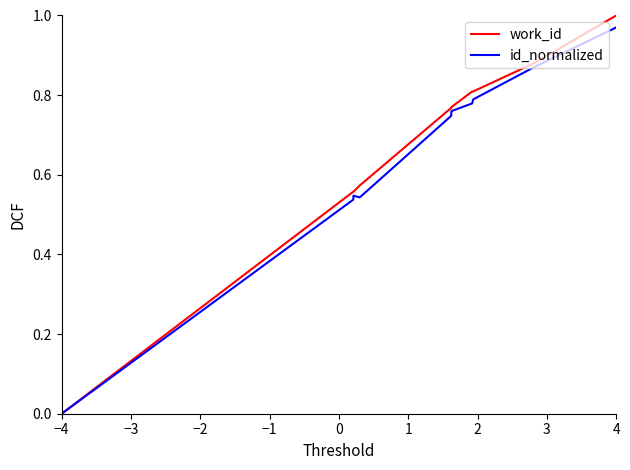

Which series has the largest range (max minus min)?

work_id